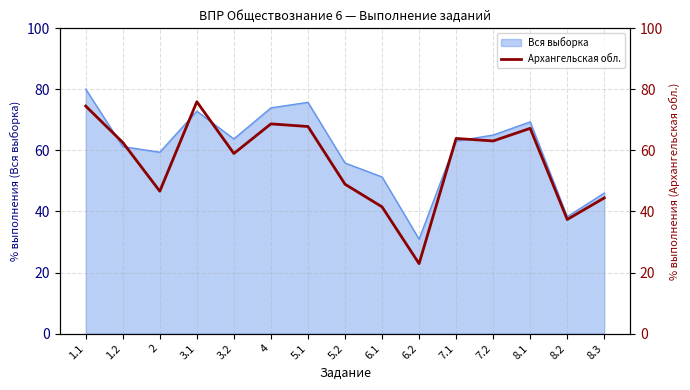

Is it true that Вся выборка equals 48.9 at 3.1?

False